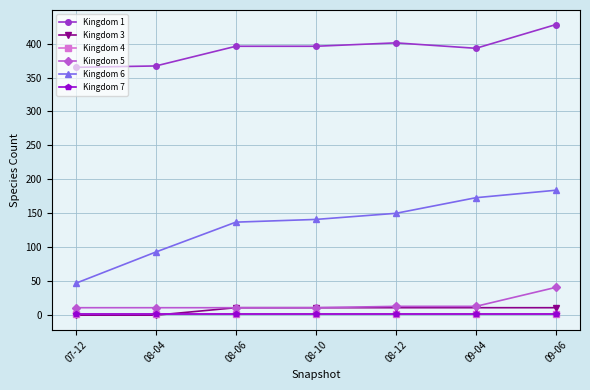

True or false: Kingdom 1 and Kingdom 7 cross at least once.

False